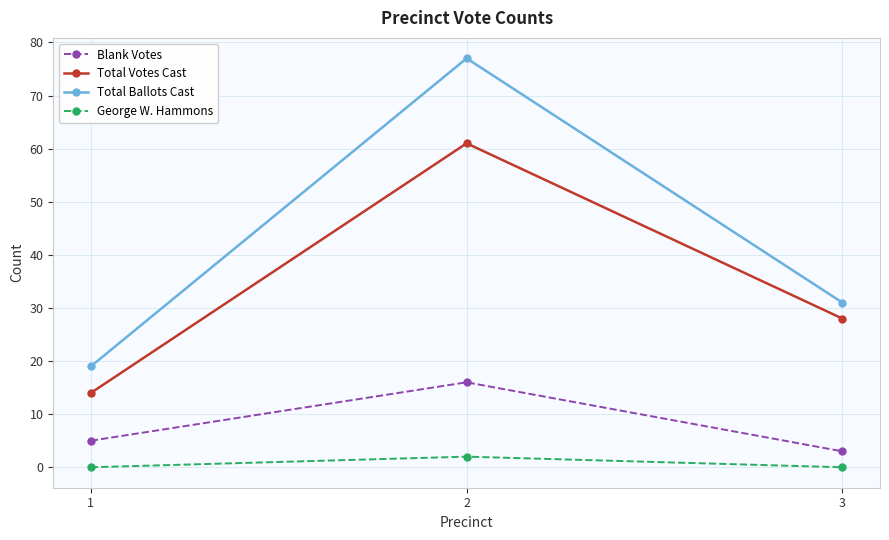

What is the minimum value for Total Ballots Cast?

19